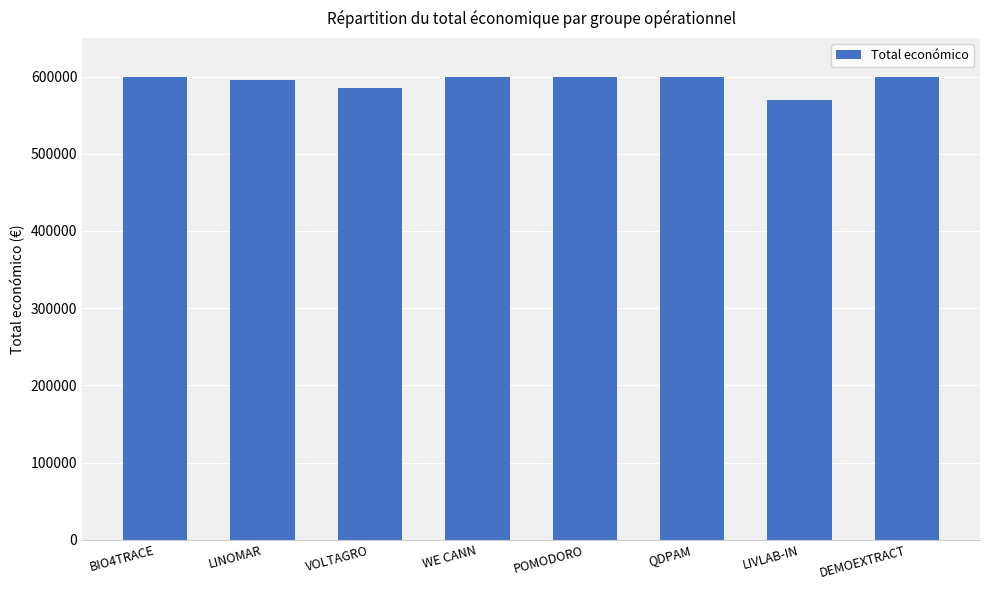

True or false: the data shows 261382 at LIVLAB-IN.

False